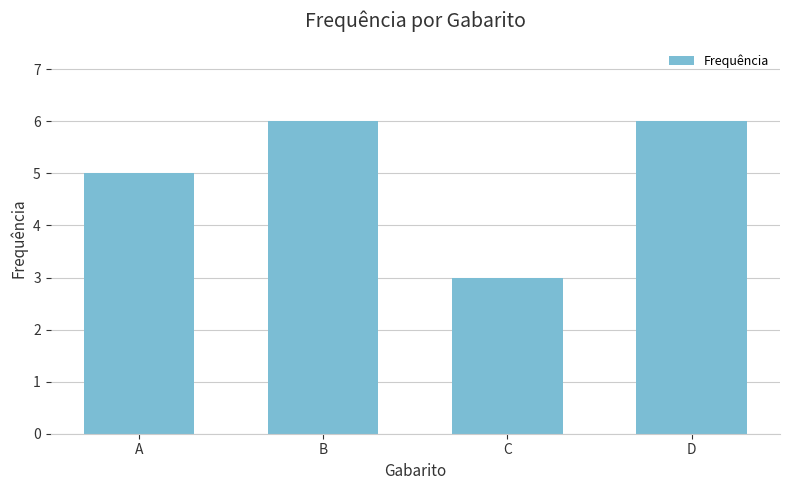

The chart shows a value of 6 at B. True or false?

True